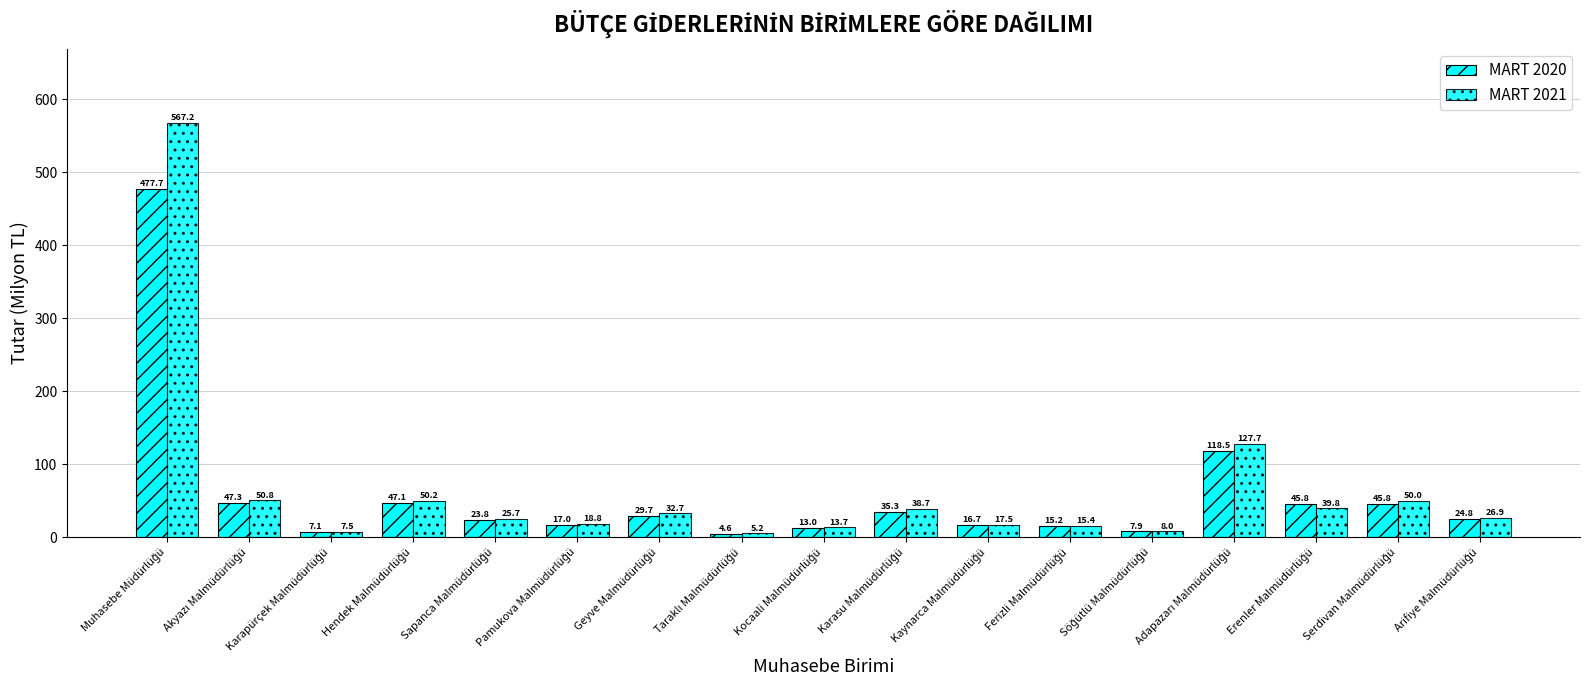

Does the chart contain any negative values?

No